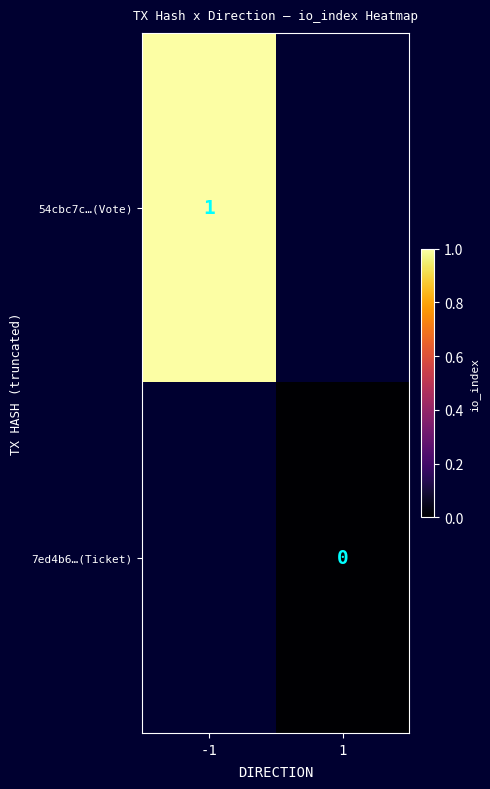

Is it true that 54cbc7c…(Vote) equals 1 at -1?

True